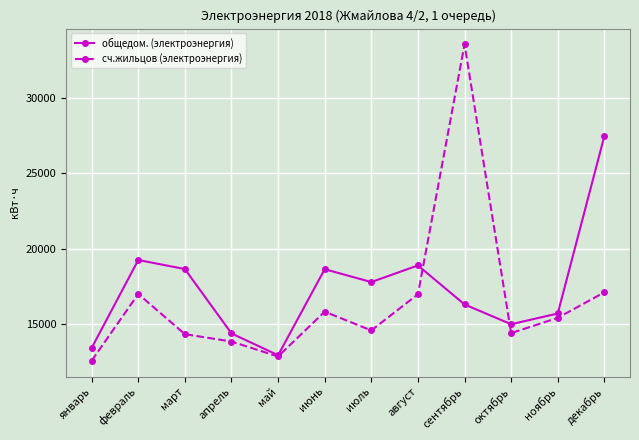

In общедом. (электроэнергия), how many points are higher than both neighbors (excluding endpoints)?

3